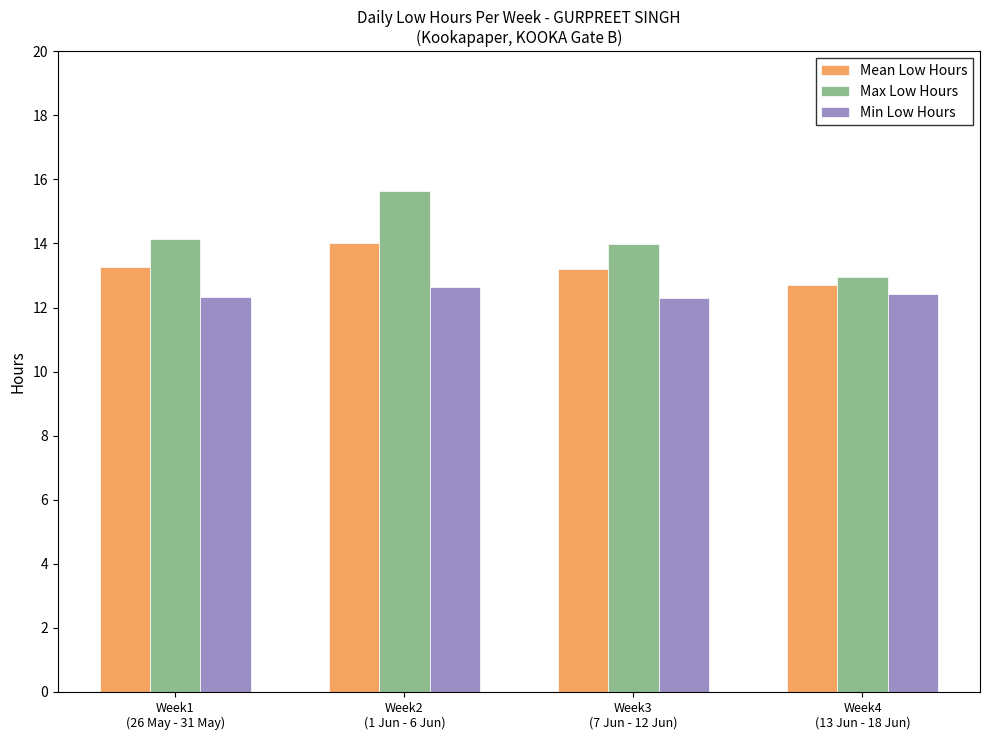

What is the total value across all series at Week4
(13 Jun - 18 Jun)?

38.1